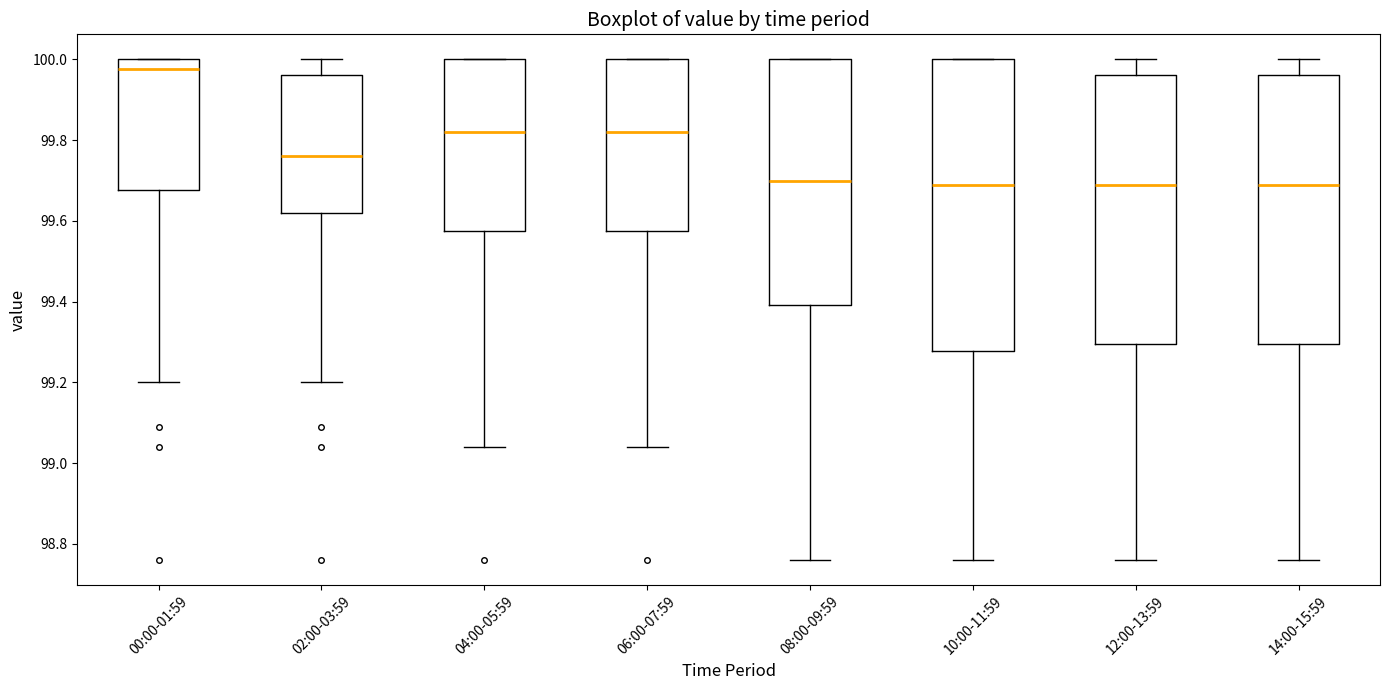

Reading left to right, read every box against the y-axis: the position of its median line, the range the box covers, and the ends of its whiskers. The values are not printed on the chart, so give them approximately, as read against the axis.

00:00-01:59: median 99.98, box 99.68 to 100.00, whiskers 99.20 to 100.00
02:00-03:59: median 99.76, box 99.62 to 99.96, whiskers 99.20 to 100.00
04:00-05:59: median 99.82, box 99.58 to 100.00, whiskers 99.04 to 100.00
06:00-07:59: median 99.82, box 99.58 to 100.00, whiskers 99.04 to 100.00
08:00-09:59: median 99.70, box 99.40 to 100.00, whiskers 98.76 to 100.00
10:00-11:59: median 99.70, box 99.28 to 100.00, whiskers 98.76 to 100.00
12:00-13:59: median 99.70, box 99.30 to 99.96, whiskers 98.76 to 100.00
14:00-15:59: median 99.70, box 99.30 to 99.96, whiskers 98.76 to 100.00